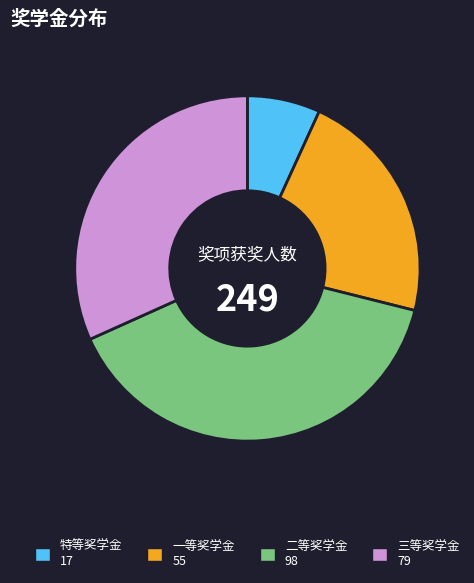

Is it true that 三等奖学金 is 21% of the pie?

False